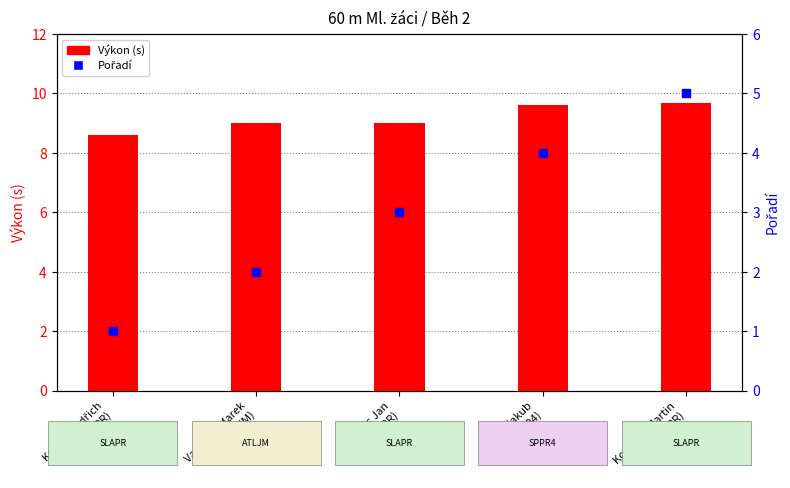

At how many categories does at least one series exceed 8?

5